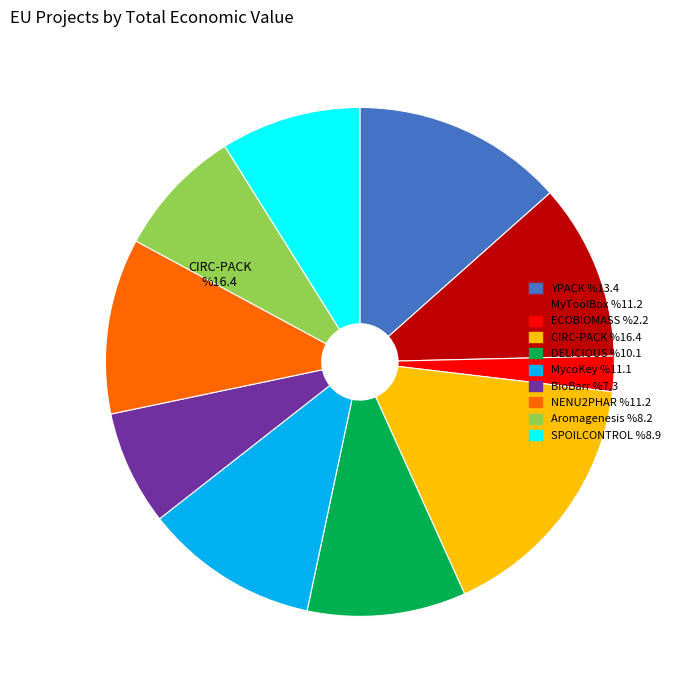

Which slice is the largest?

CIRC-PACK